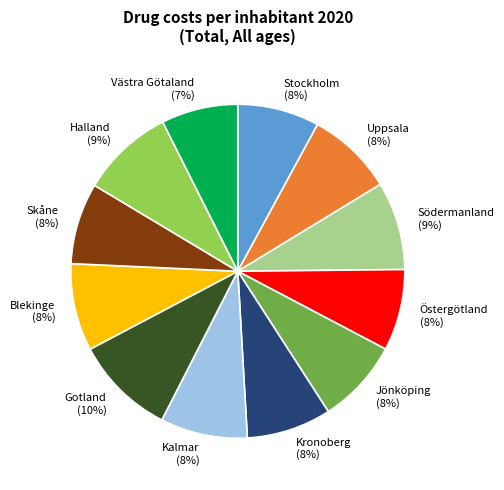

What is the largest slice in the pie chart?

Gotland